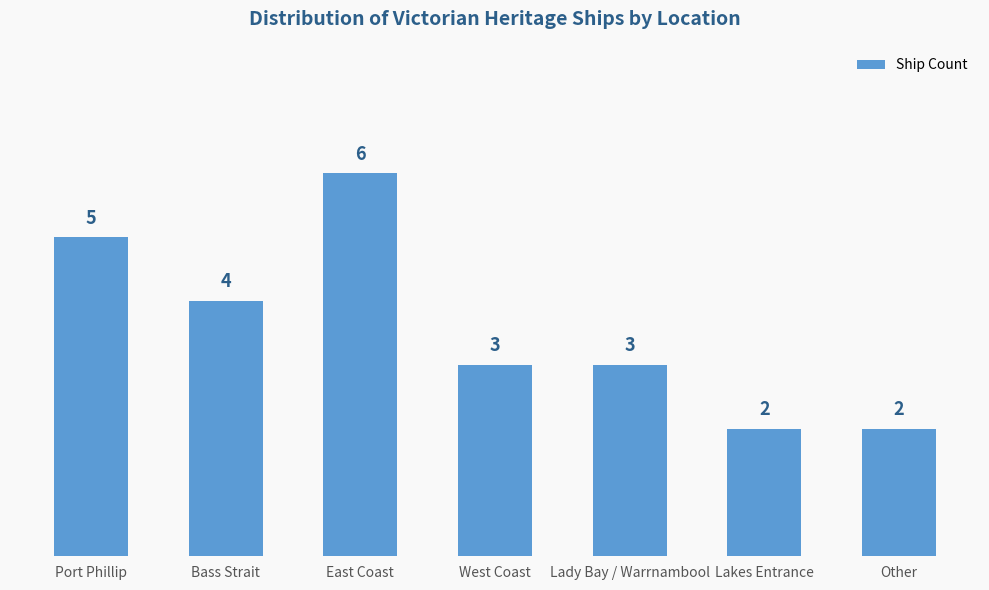

What is the sum of all values?

25